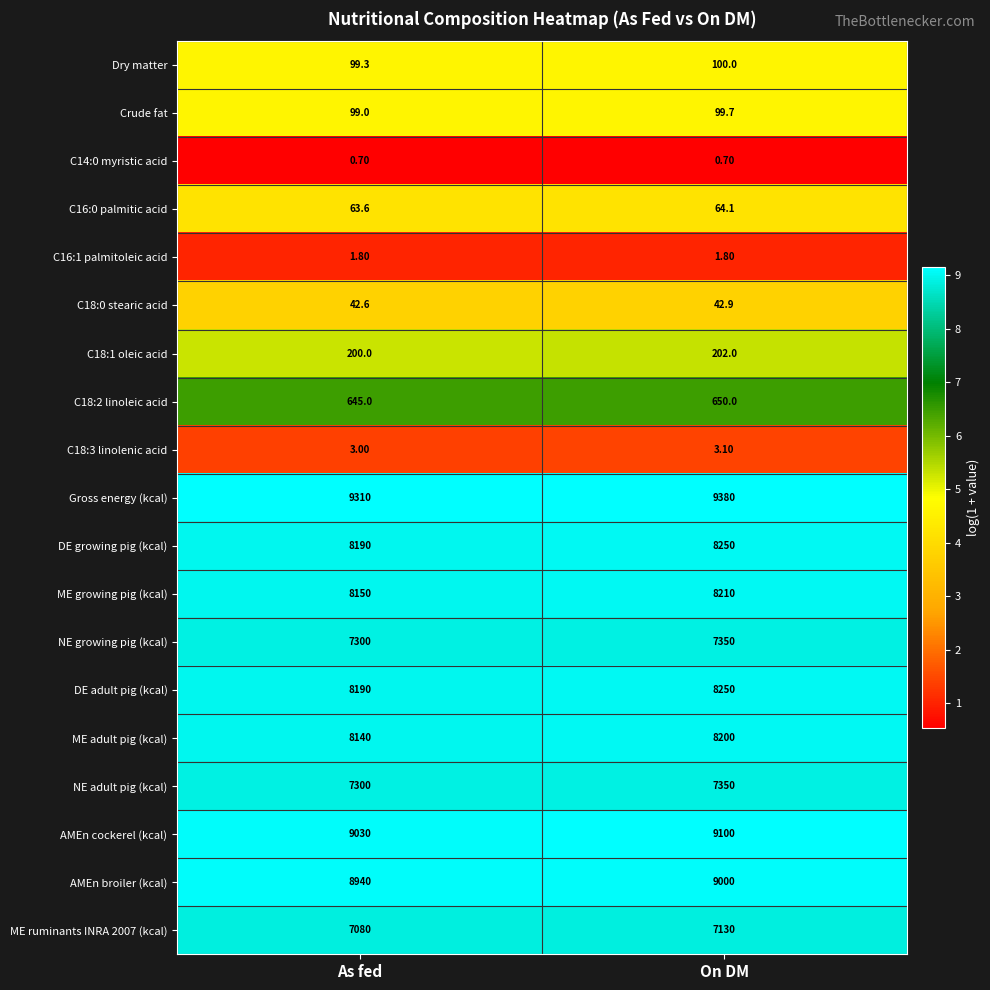

Which series has the largest total across all categories?

Gross energy (kcal)